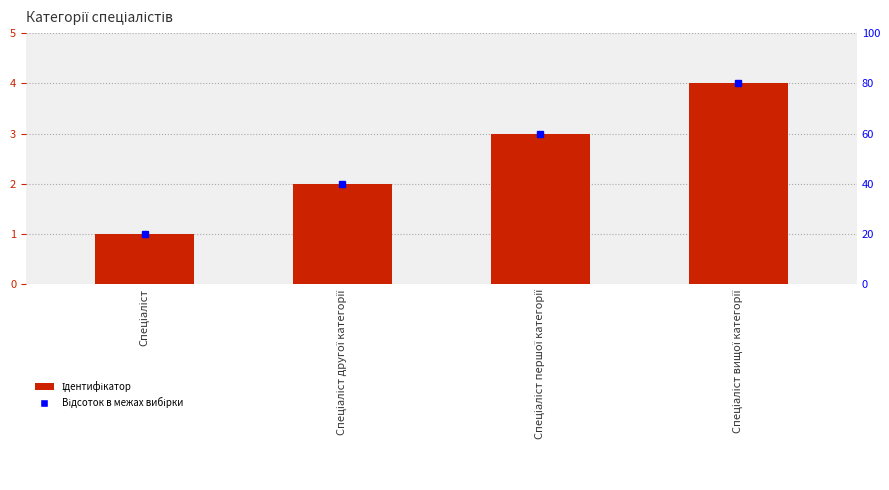

How many data points are above 3?

1